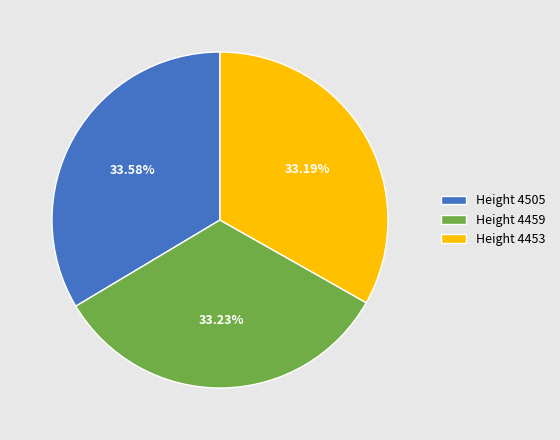

Does Height 4459 represent more than half of the total?

No